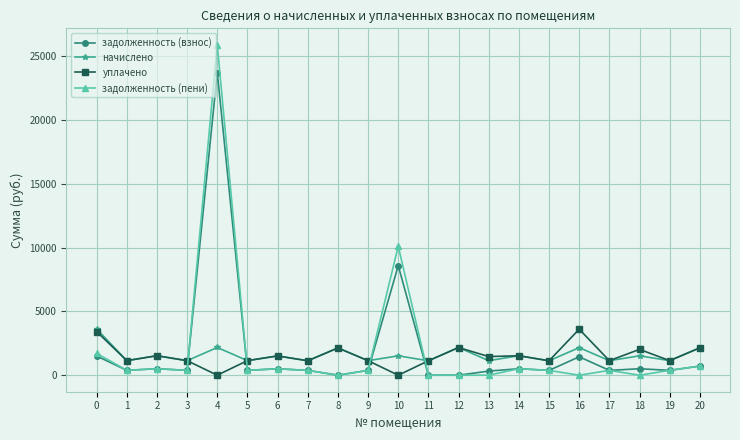

What is the difference between the maximum and second lowest values in the задолженность (пени) series?

25908.8